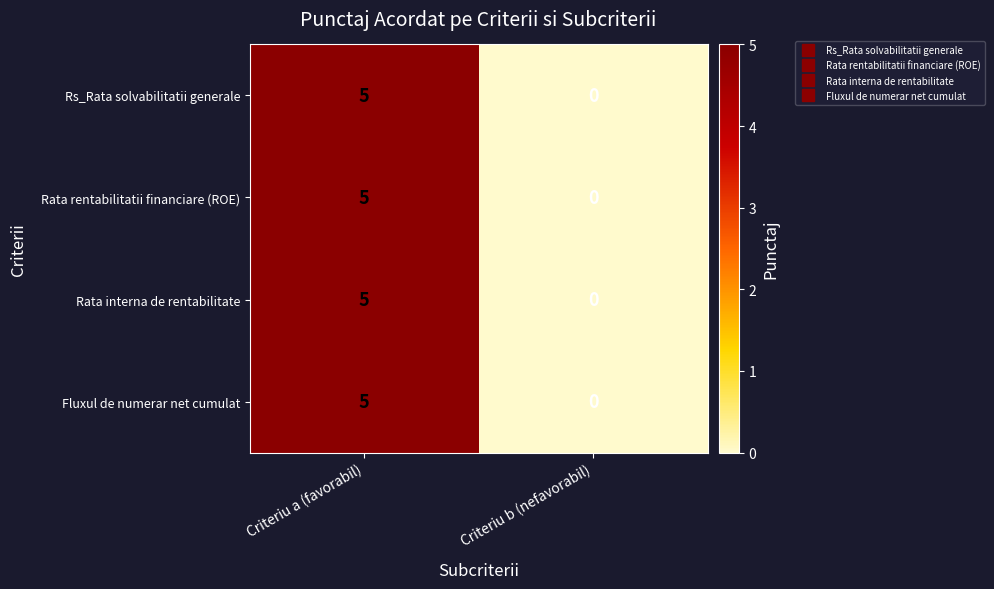

Where is Rata interna de rentabilitate nearest to the value 2?

Criteriu b (nefavorabil)